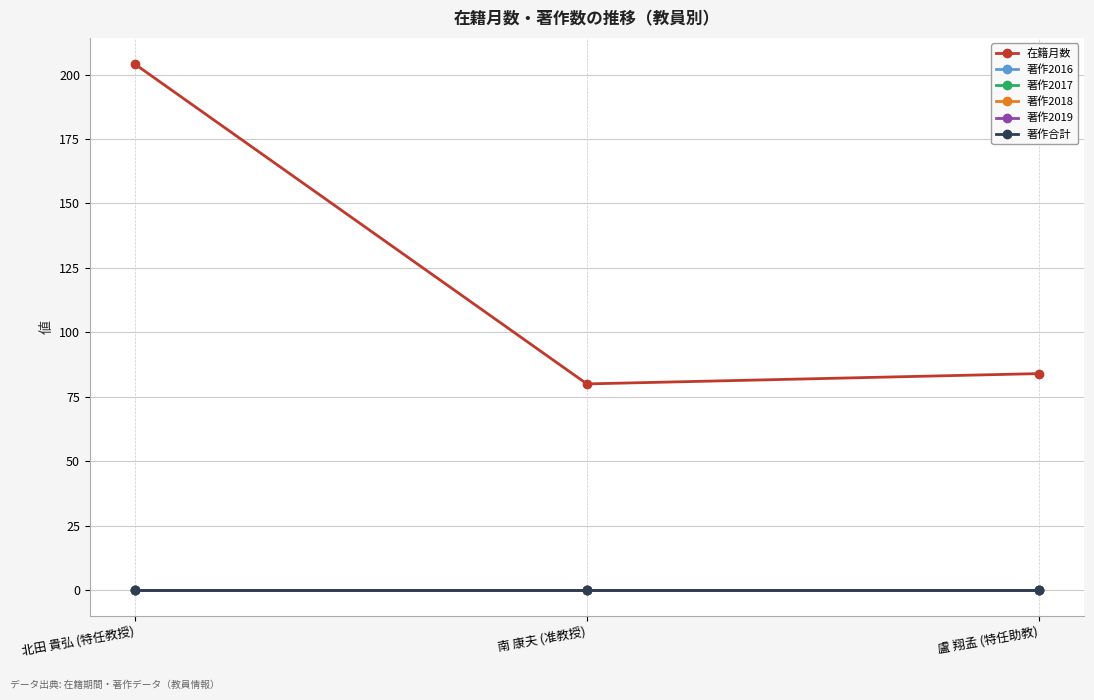

How many lines are shown in the chart?

6